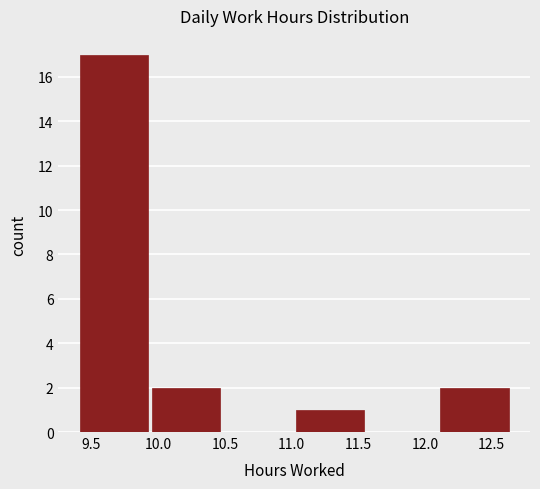

Reading left to right, list every bar in this chart as the range it spans on the x-axis followed by its height. Neither the bar edges nor the heights are printed on the chart, so give them approximately, as read against the axes.

9.40 to 9.94: 17
9.94 to 10.48: 2
10.48 to 11.02: 0
11.02 to 11.56: 1
11.56 to 12.10: 0
12.10 to 12.64: 2